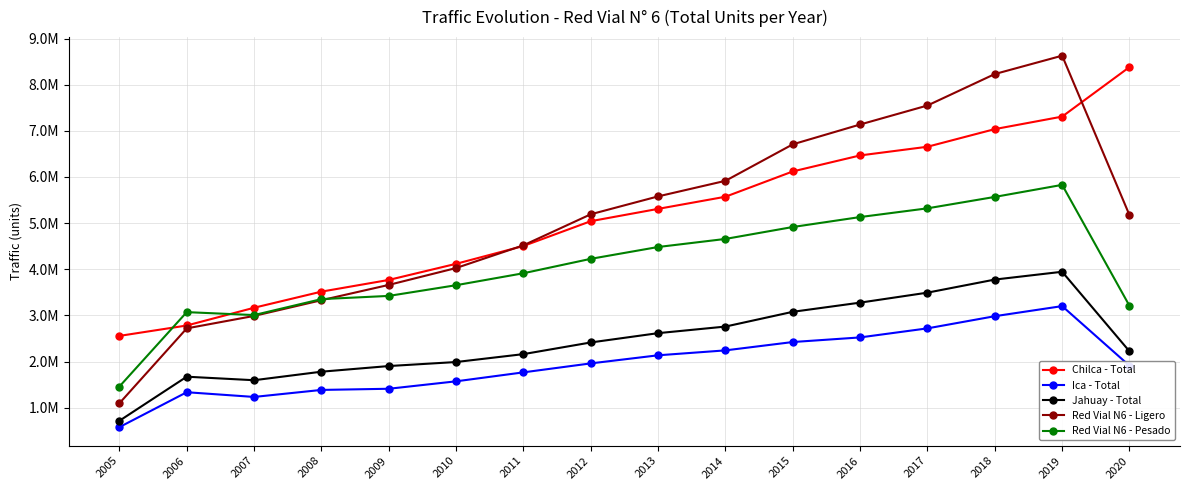

Reading left to right, extract all data points from this chart.

Chilca - Total: 2557242	2782432	3167104	3516240	3769616	4119002	4505122	5042726	5309444	5572262	6120630	6467264	6655290	7037396	7308396	8381770
Ica - Total: 580484	1336767	1234589	1386557	1411794	1573004	1767318	1961491	2136883	2243468	2424334	2524236	2720522	2984034	3202536	1910228
Jahuay - Total: 718028	1673092	1596838	1781469	1903901	1991171	2162317	2415084	2616682	2759352	3079152	3277982	3494292	3777482	3946618	2222544
Red Vial N6 - Ligero: 1097034	2720149	2990014	3330292	3661841	4027700	4520093	5192413	5579802	5917082	6707764	7137384	7549040	8230534	8628242	5173168
Red Vial N6 - Pesado: 1460208	3072142	3008517	3353974	3423470	3655477	3914664	4226888	4483207	4658000	4916352	5132098	5321064	5568378	5829308	3208602